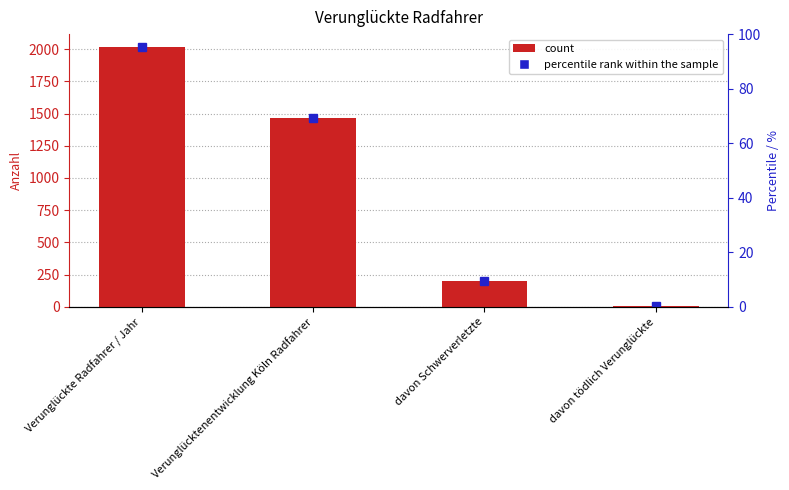

Reading left to right, extract all data points from this chart.

Verunglückte Radfahrer / Jahr=2015	Verunglücktenentwicklung Köln Radfahrer=1469	davon Schwerverletzte=202	davon tödlich Verunglückte=5